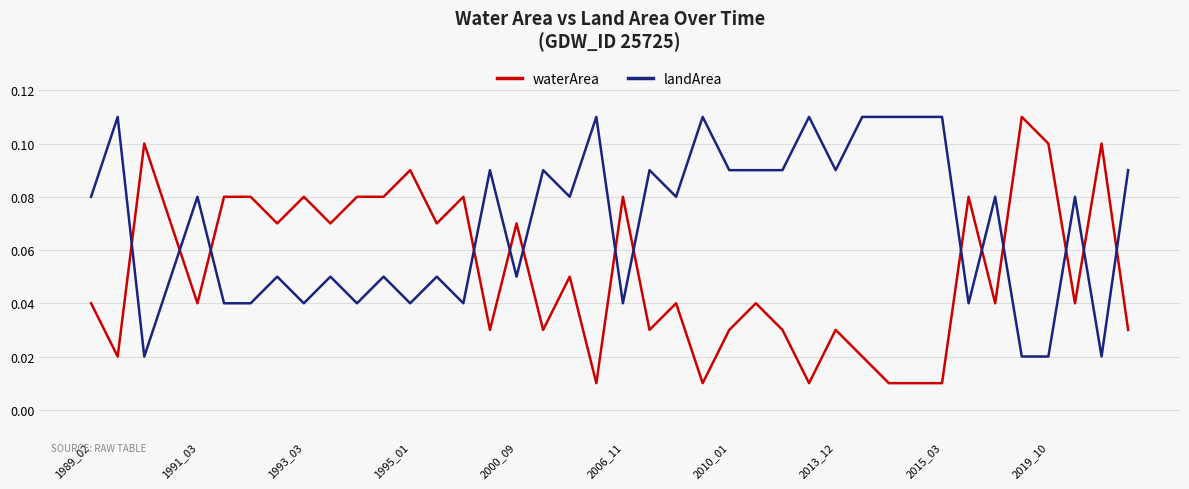

True or false: landArea and waterArea intersect in this chart.

True